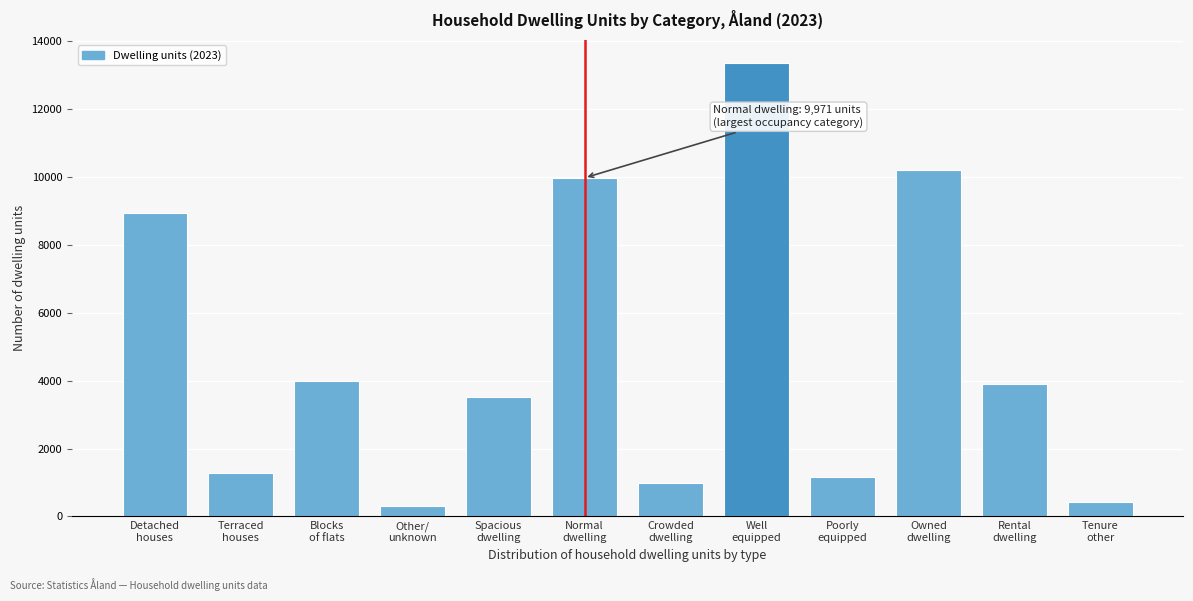

Reading right to left, what are all the values shown in this chart?

428	3890	10211	1164	13365	977	9971	3530	305	4003	1272	8949